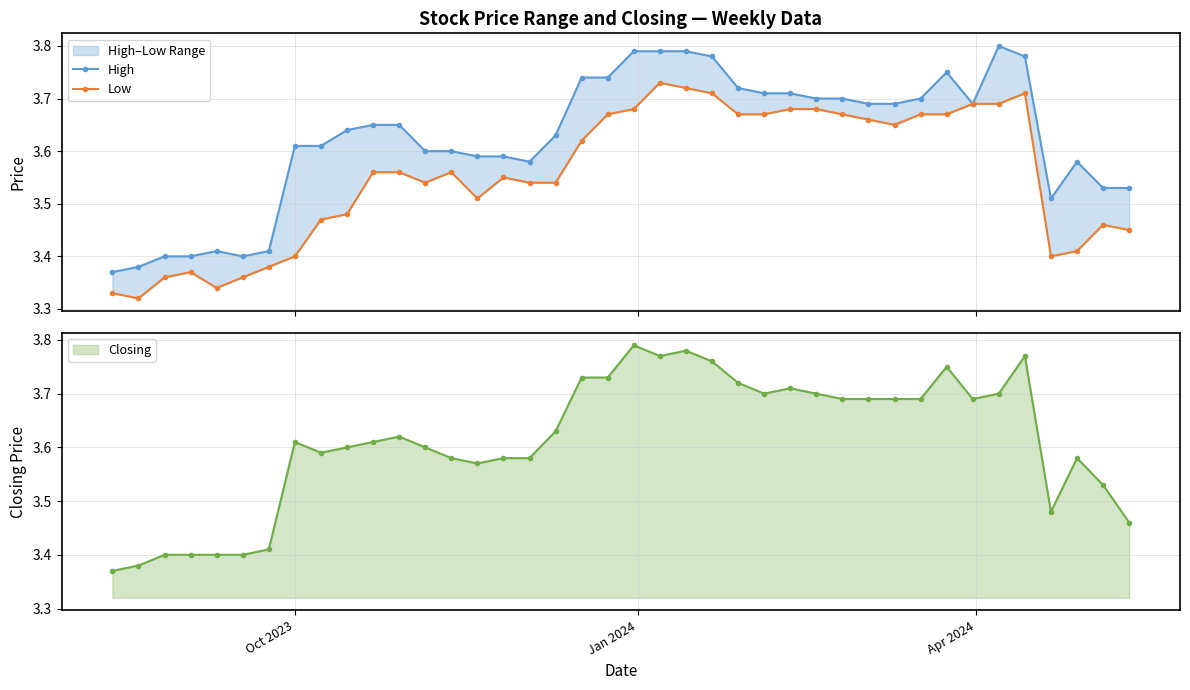

How many interior local peaks does the High series have?

4